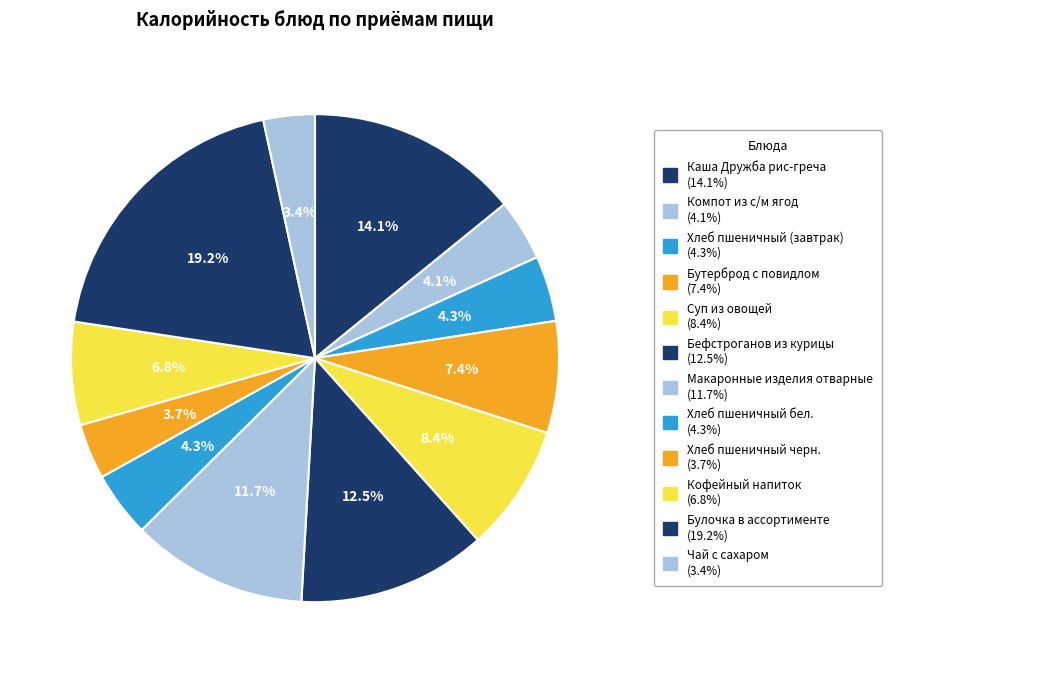

How many slices are in this pie chart?

12